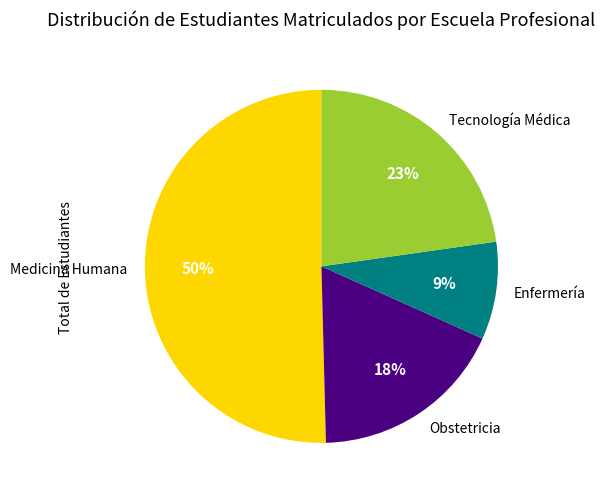

The Medicina Humana slice represents 57% of the pie. True or false?

False